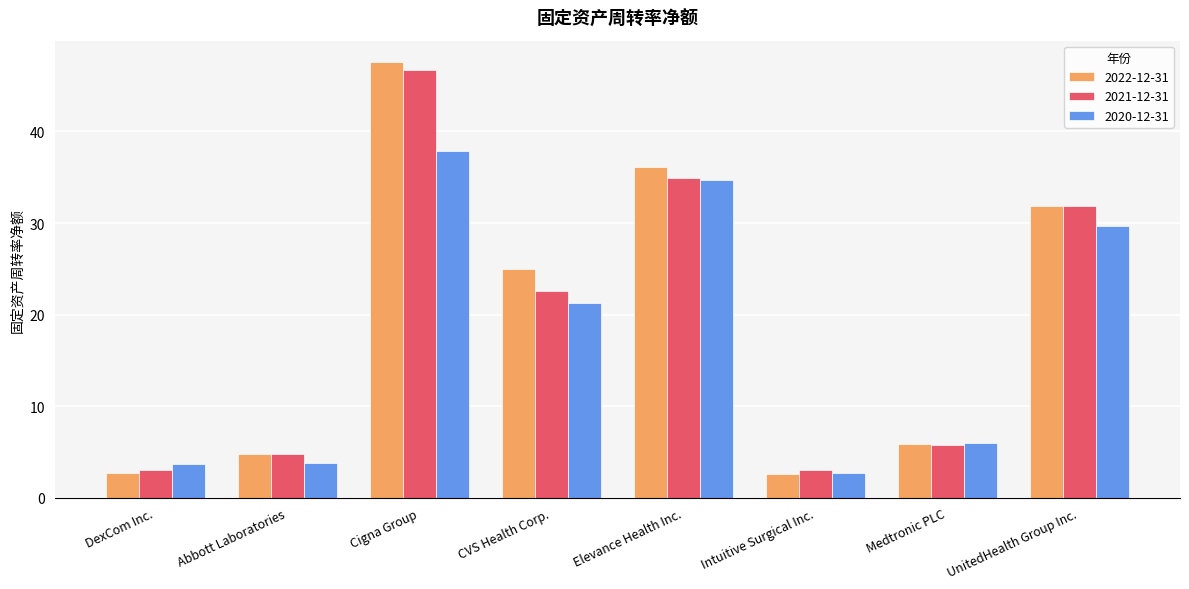

At Cigna Group, list the series in order from smallest to largest.

2020-12-31, 2021-12-31, 2022-12-31